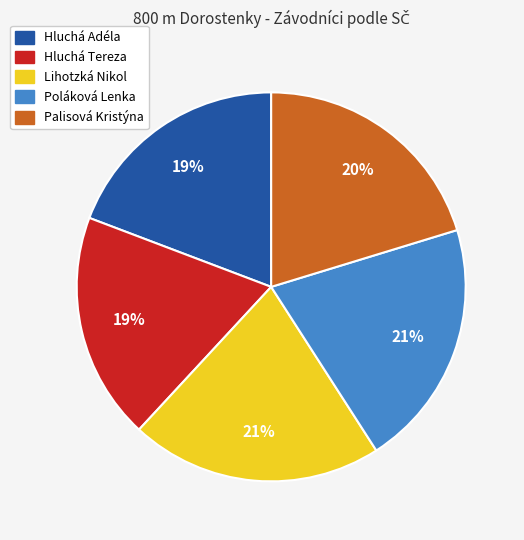

To the nearest percent, what is the difference between the largest and smallest slice percentages?

2%